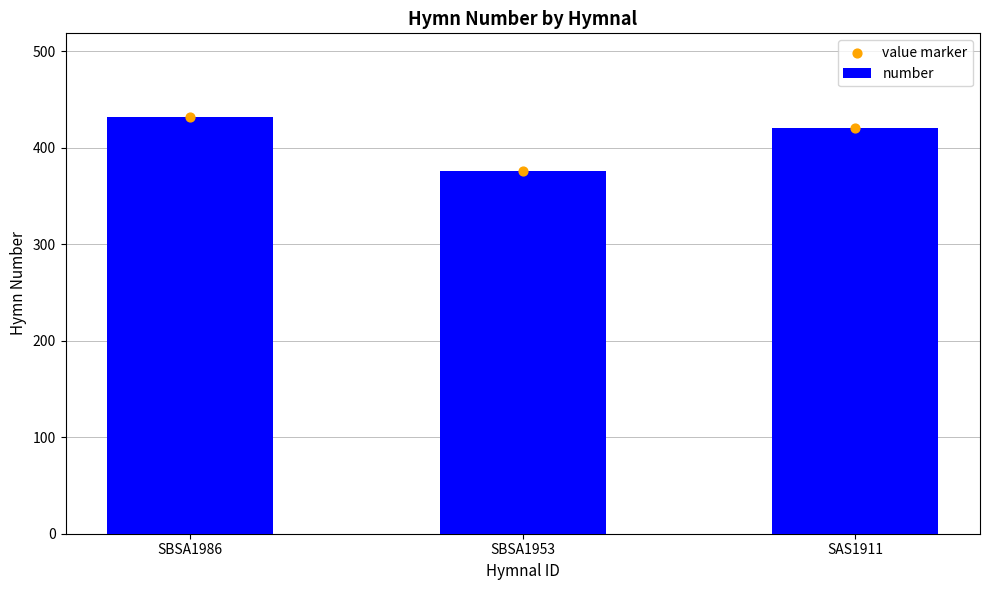

What are all the series names shown in the legend?

number, value marker